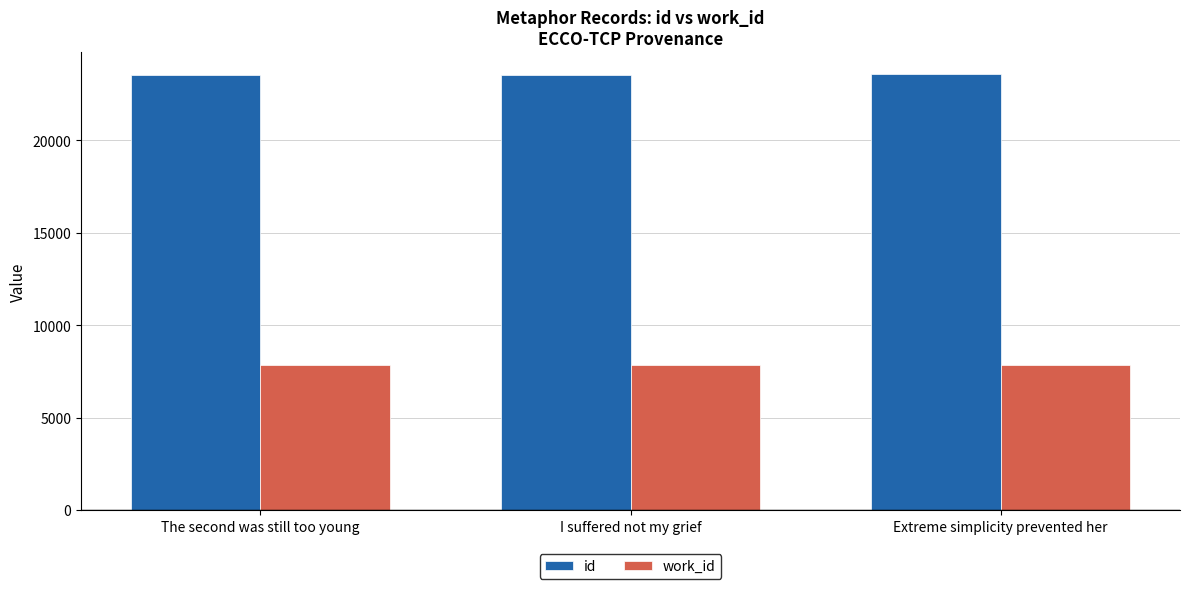

At how many categories does at least one series exceed 21179?

3